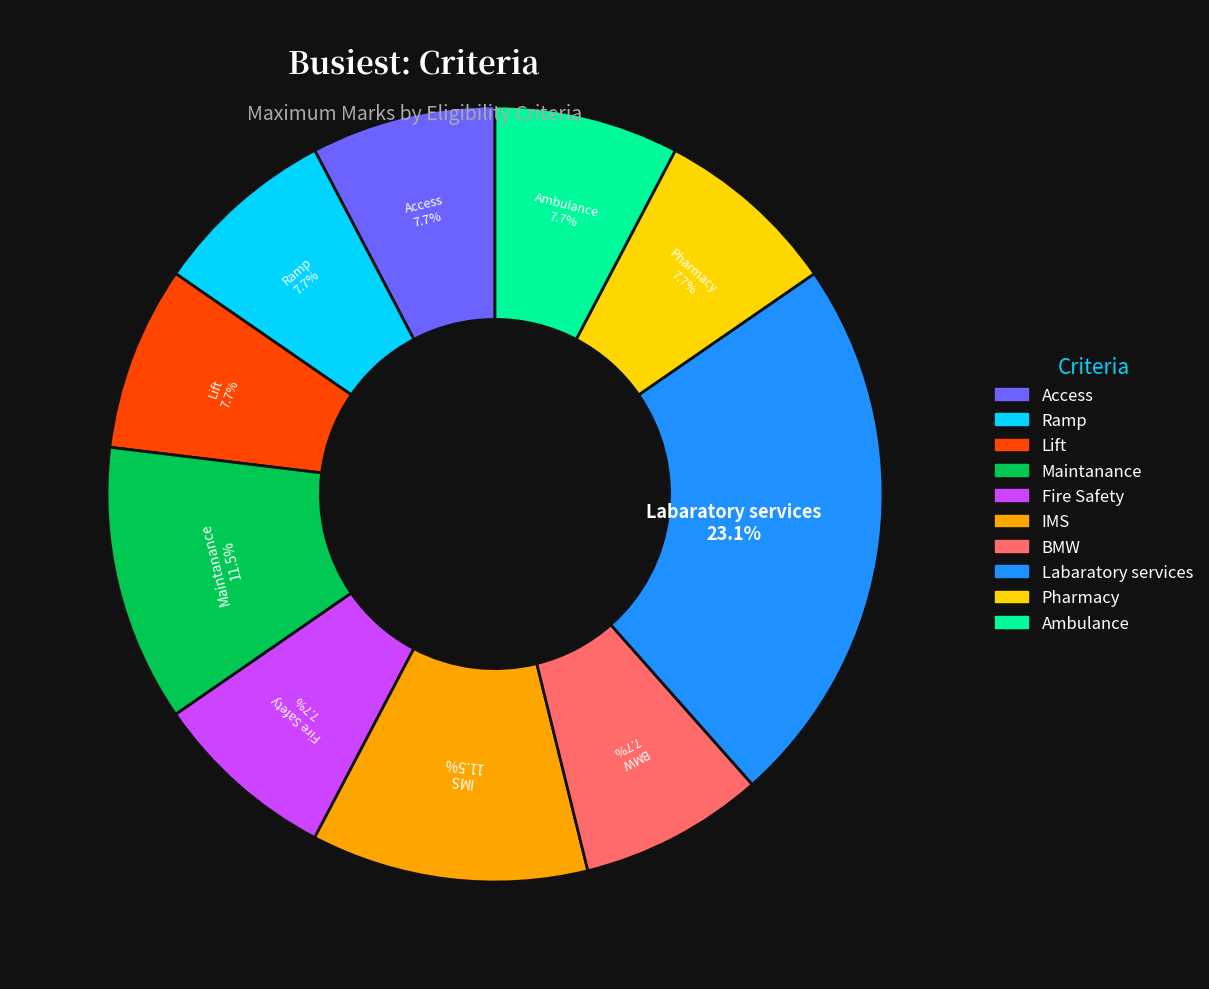

What is the largest slice in the pie chart?

Labaratory services